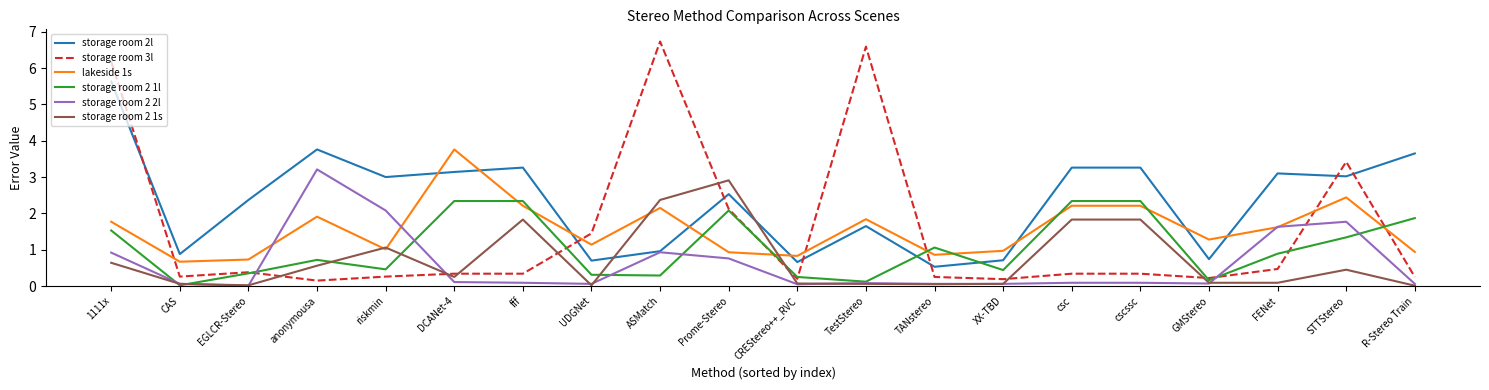

Which series has the largest total across all categories?

storage room 2l